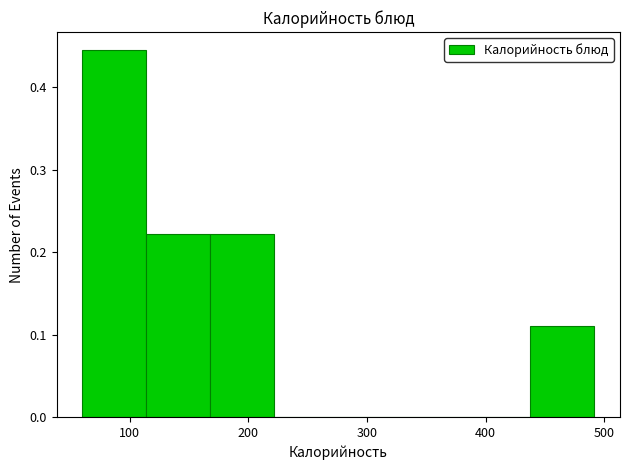

Reading left to right, list every bar in this chart as the range it spans on the x-axis followed by its height. Neither the bar edges nor the heights are printed on the chart, so give them approximately, as read against the axes.

60 to 110: 0.44
110 to 170: 0.22
170 to 220: 0.22
220 to 280: 0
280 to 330: 0
330 to 380: 0
380 to 440: 0
440 to 490: 0.11